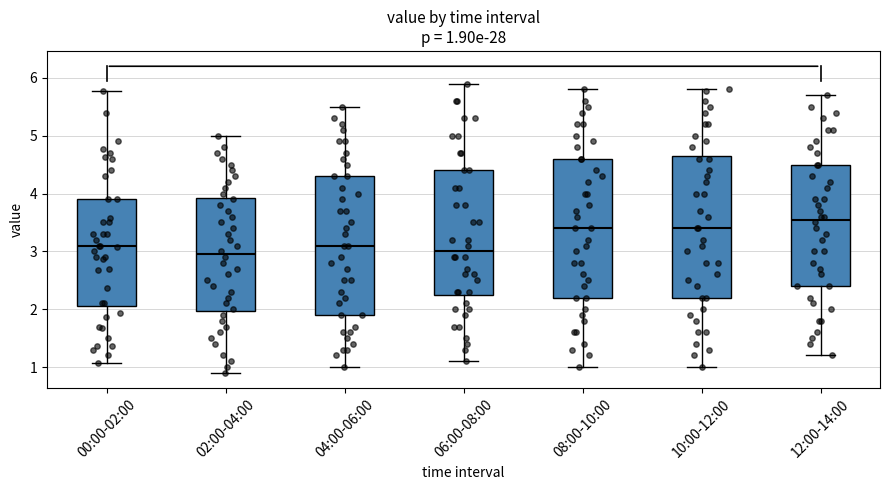

Which box's median line is the highest?

12:00-14:00